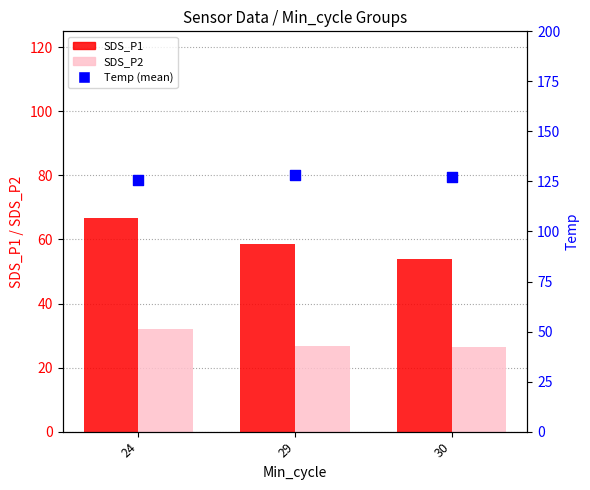

Which series has the widest spread of Y values?

SDS_P1